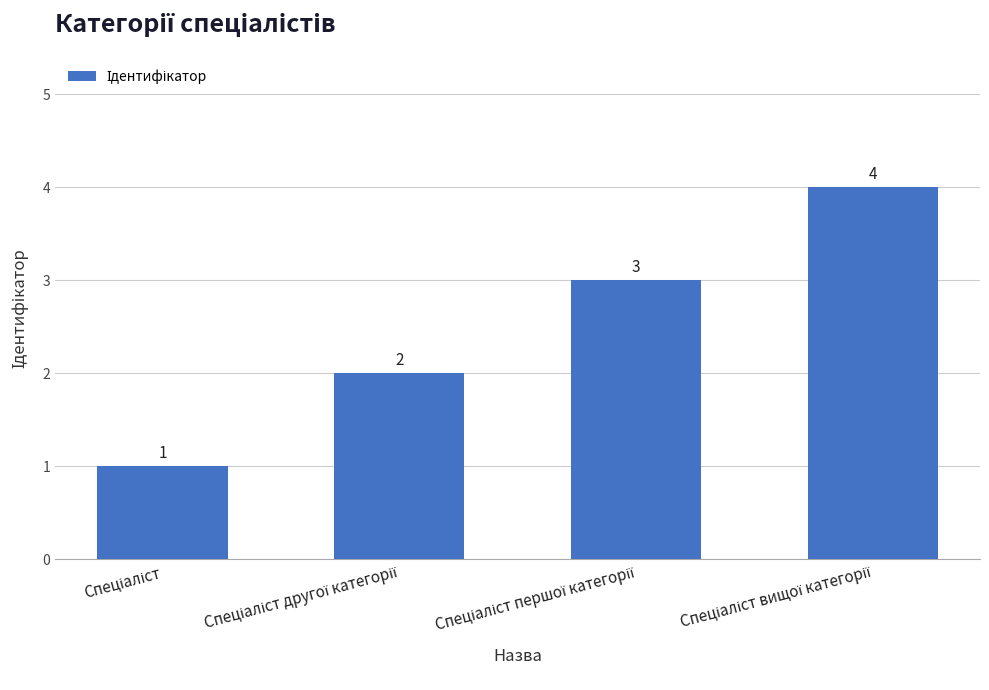

What is the greatest value displayed?

4